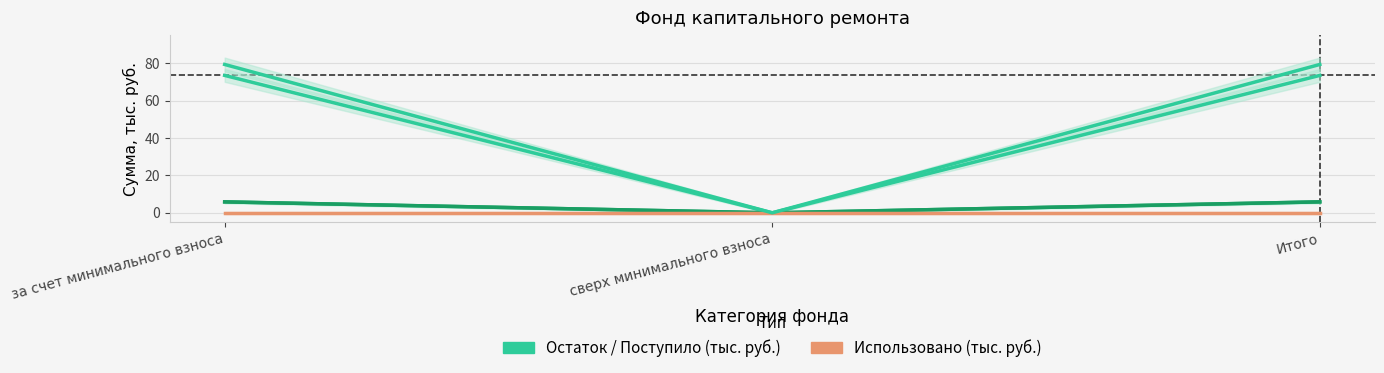

The value of Поступило всего at Итого is 5.8. True or false?

True